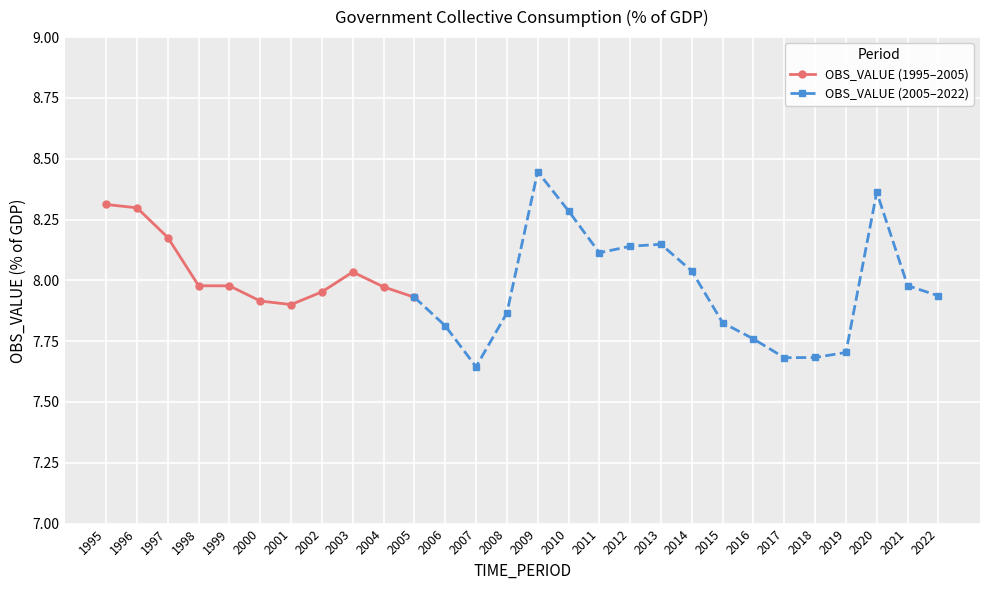

How many points are higher than both their immediate neighbors (excluding endpoints)?

4